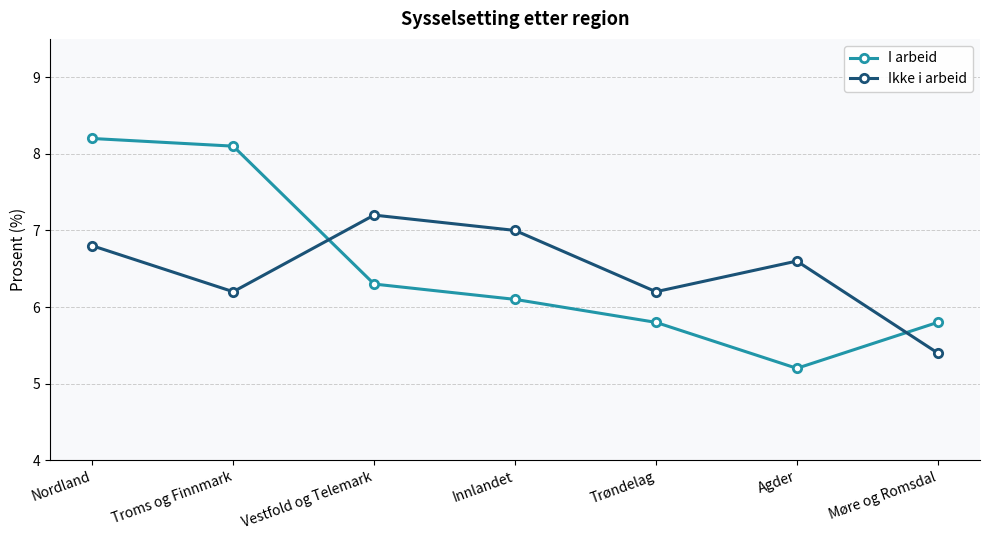

What is the maximum value for I arbeid?

8.2